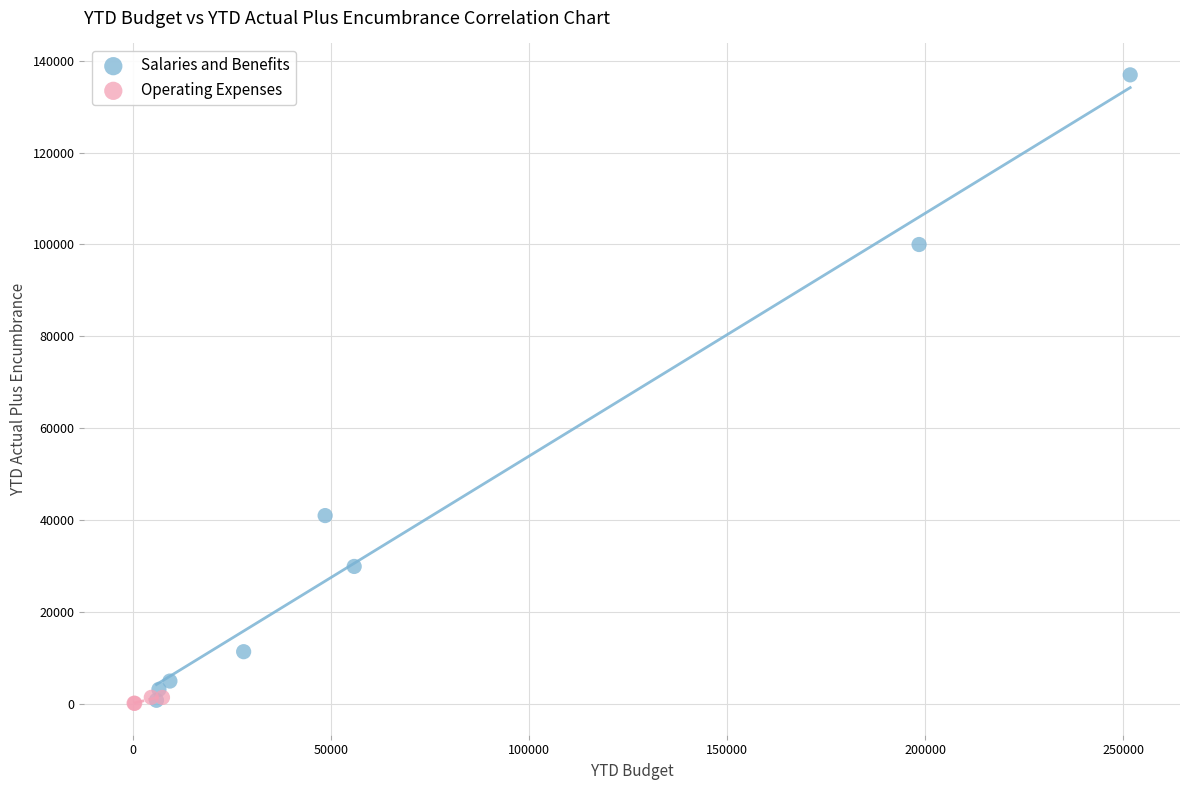

Which series reaches the maximum Y coordinate?

Salaries and Benefits